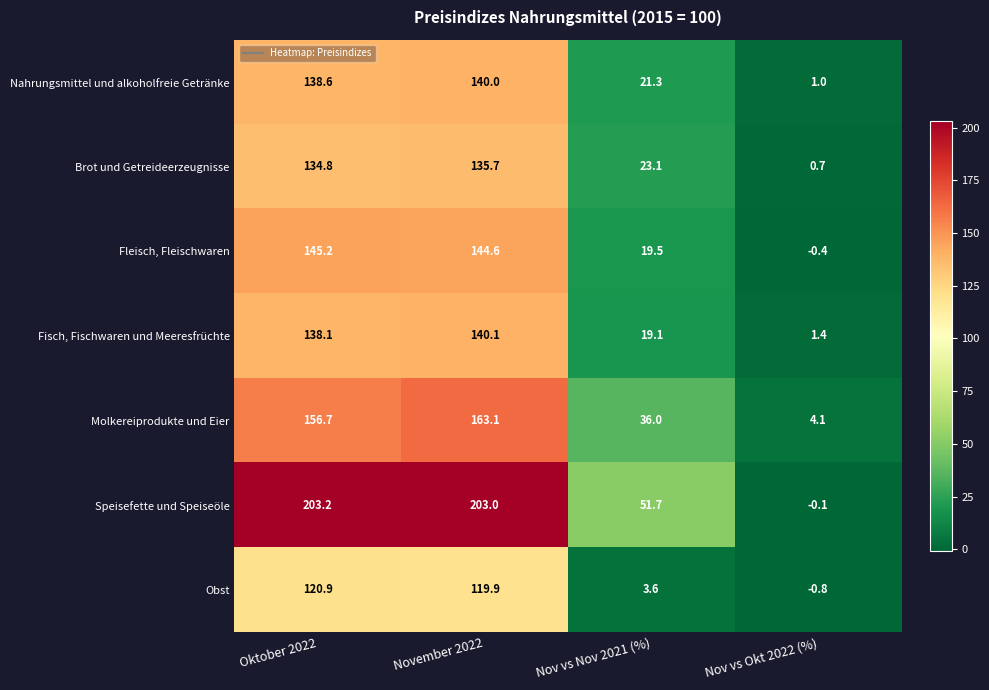

Rank the series at Nov vs Nov 2021 (%) from highest to lowest value.

Speisefette und Speiseöle, Molkereiprodukte und Eier, Brot und Getreideerzeugnisse, Nahrungsmittel und alkoholfreie Getränke, Fleisch, Fleischwaren, Fisch, Fischwaren und Meeresfrüchte, Obst